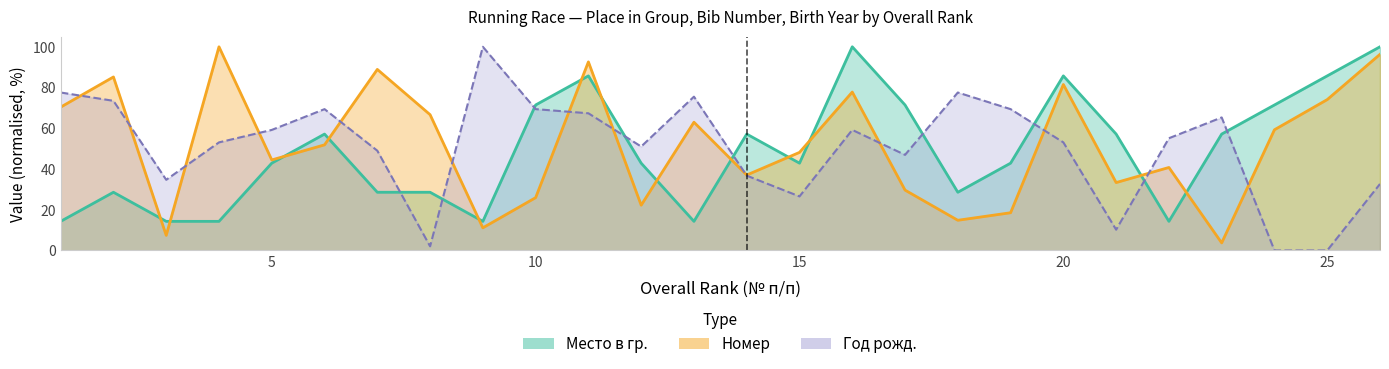

Rank the series by their maximum value, from lowest to highest.

Место в гр., Номер, Год рожд.